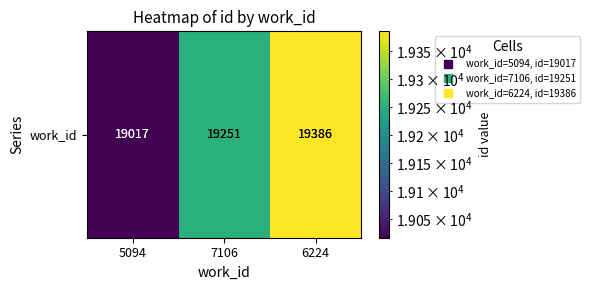

What is the difference between the values at 6224 and 7106?

135